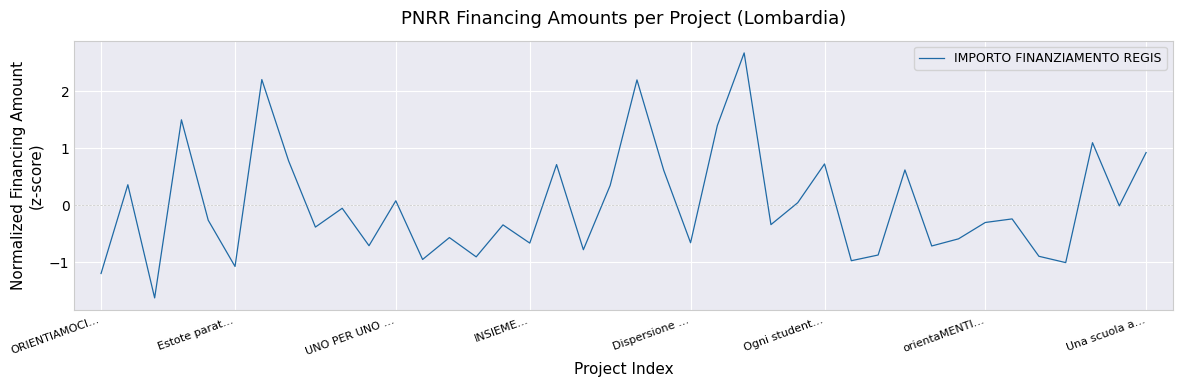

What is the minimum value shown in the chart?

-1.6